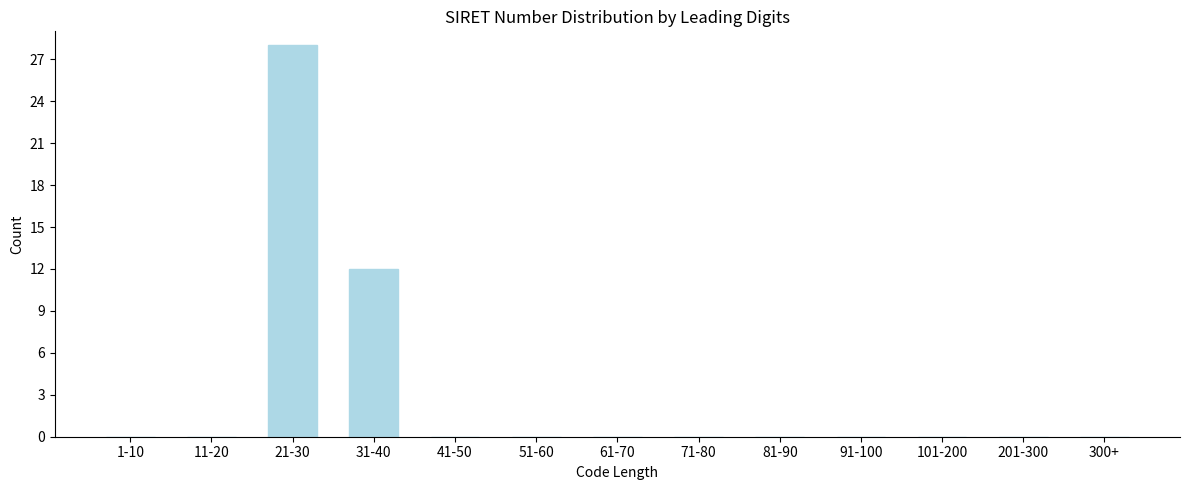

Reading right to left, transcribe all the data shown in this chart.

300+=0	201-300=0	101-200=0	91-100=0	81-90=0	71-80=0	61-70=0	51-60=0	41-50=0	31-40=12	21-30=28	11-20=0	1-10=0